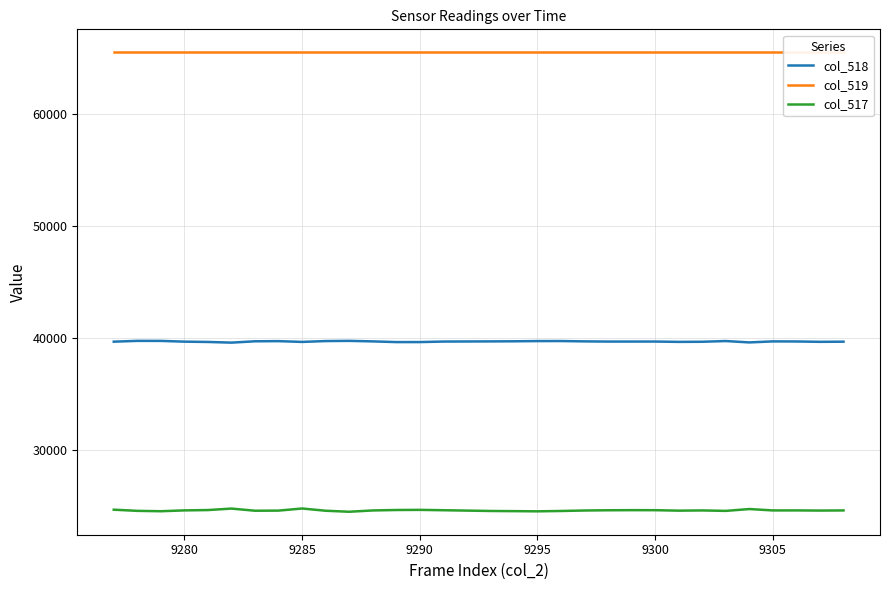

True or false: col_518 and col_517 intersect in this chart.

False